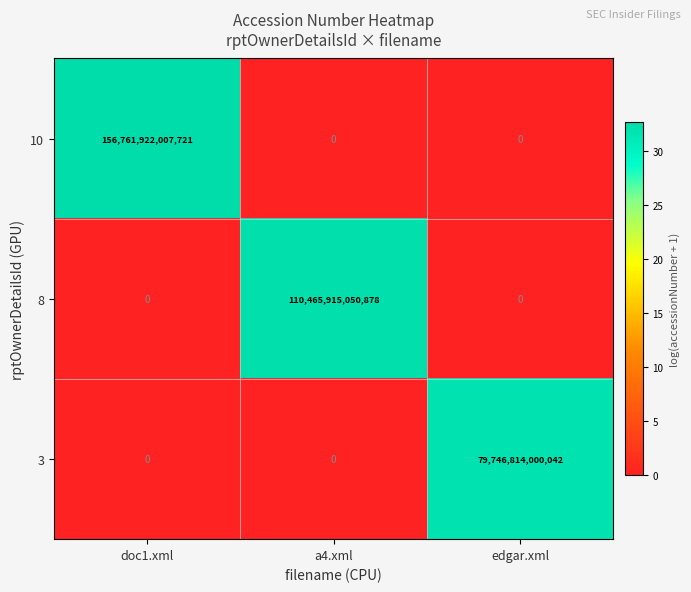

Which series has the largest total across all categories?

10